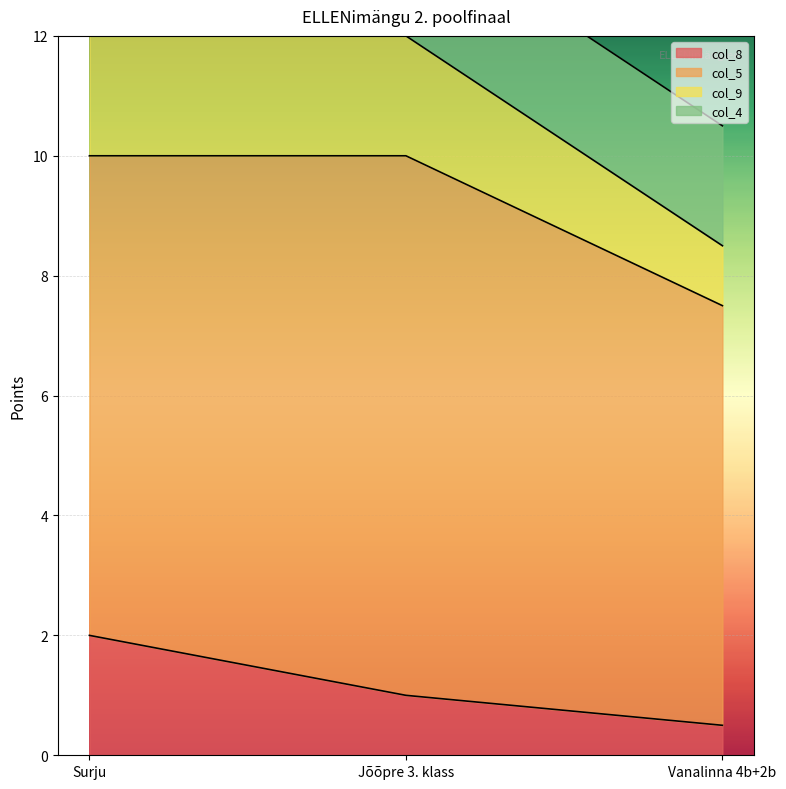

At which label does col_8 reach its peak?

Surju